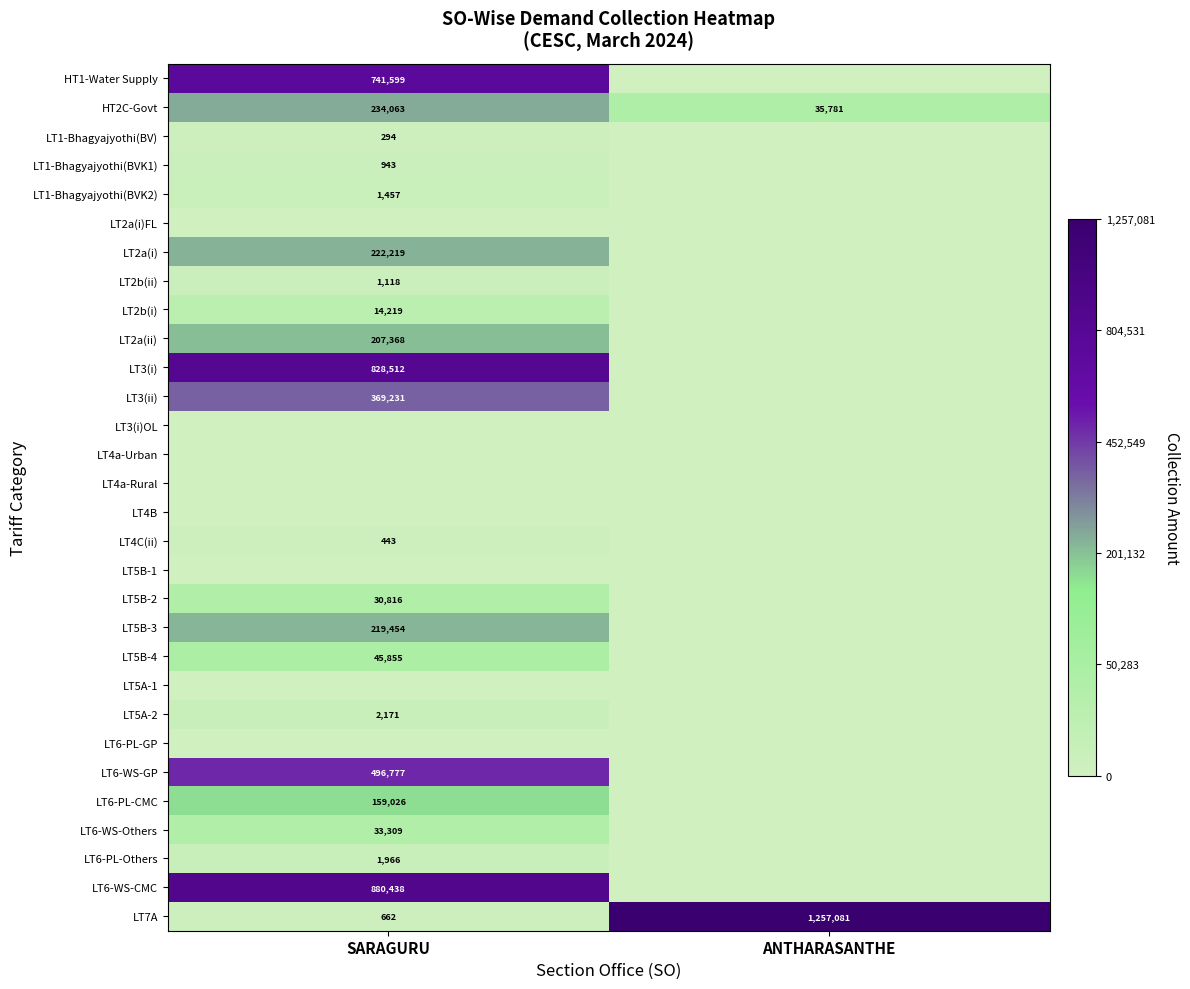

At how many categories does at least one series exceed 298?

2